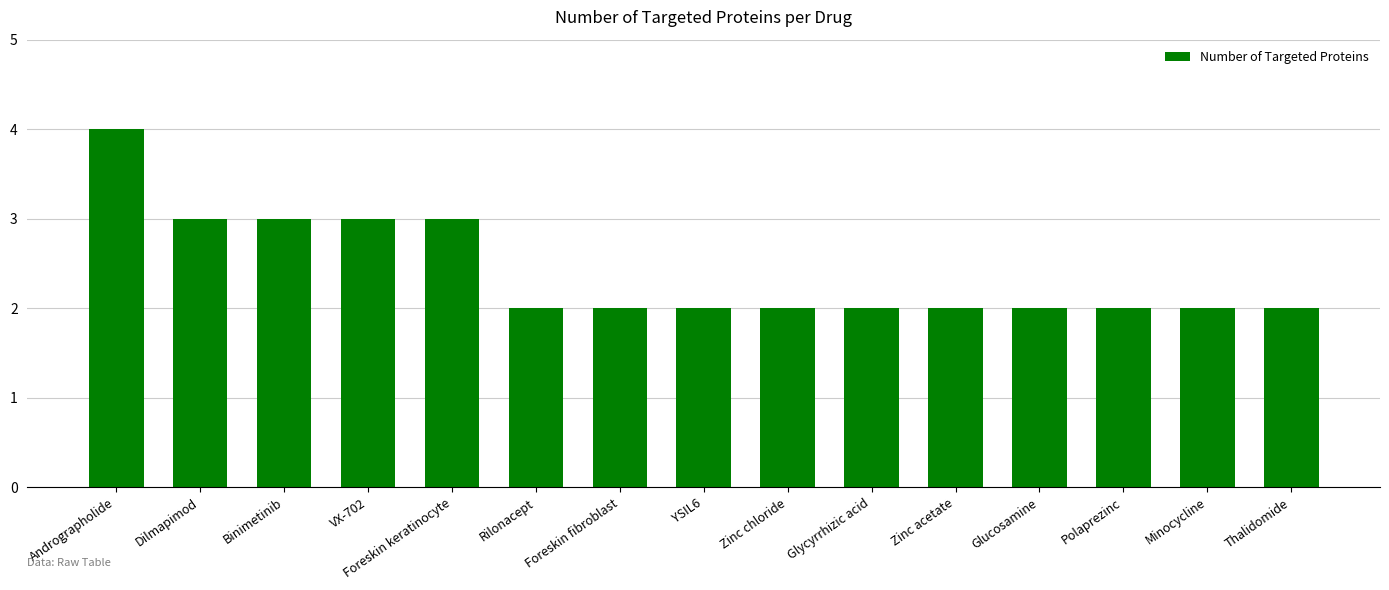

Which has a higher value, Dilmapimod or Minocycline?

Dilmapimod